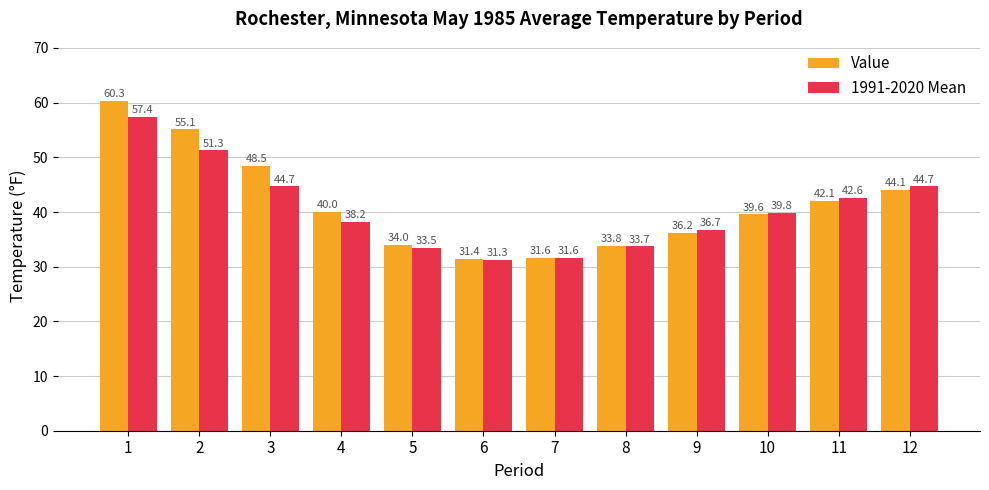

At which category is the sum across all series the highest?

1